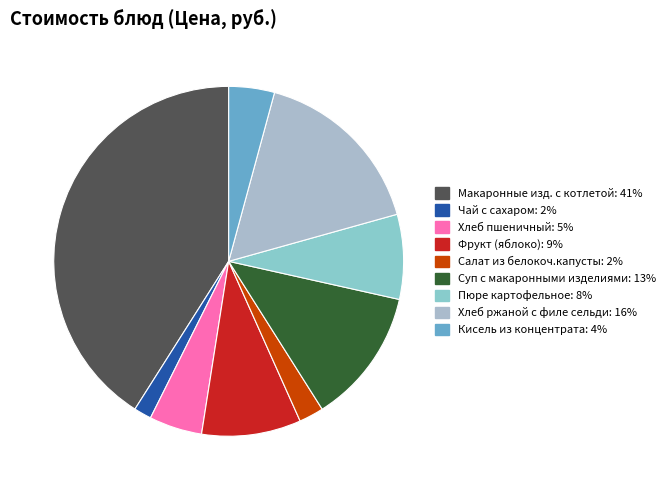

What percentage do Суп с макаронными изделиями and Пюре картофельное together represent?

20.4%